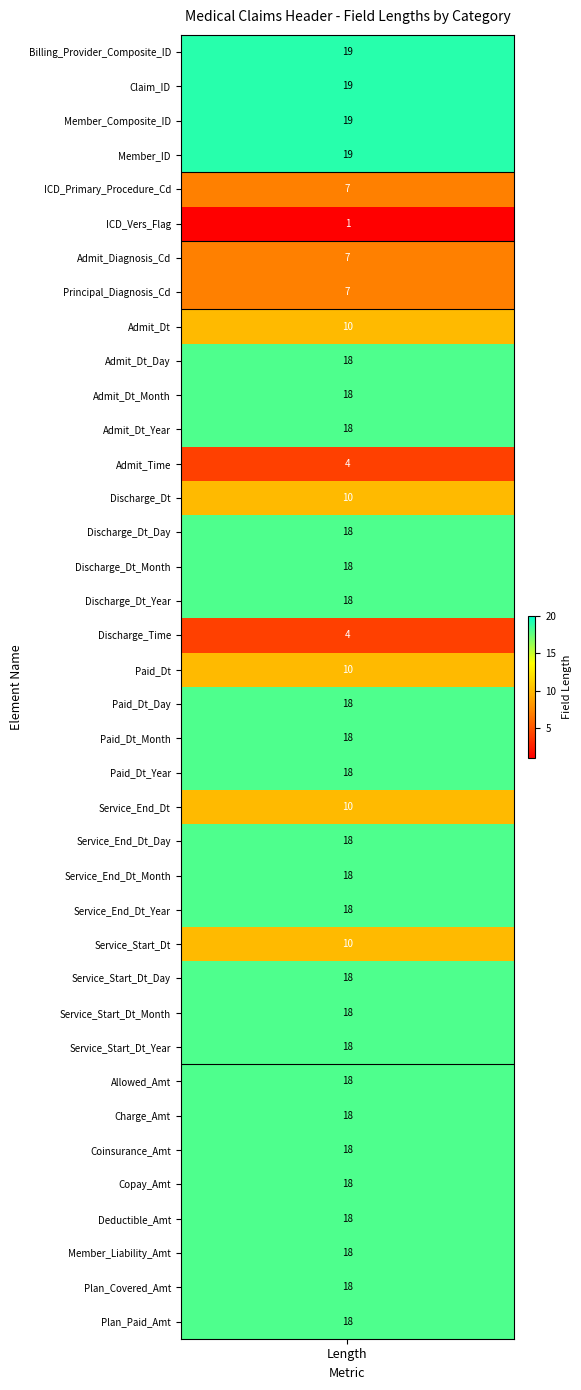

Rank the categories by value from lowest to highest.

5, 12, 17, 4, 6, 7, 8, 13, 18, 22, 26, 9, 10, 11, 14, 15, 16, 19, 20, 21, 23, 24, 25, 27, 28, 29, 30, 31, 32, 33, 34, 35, 36, 37, 0, 1, 2, 3